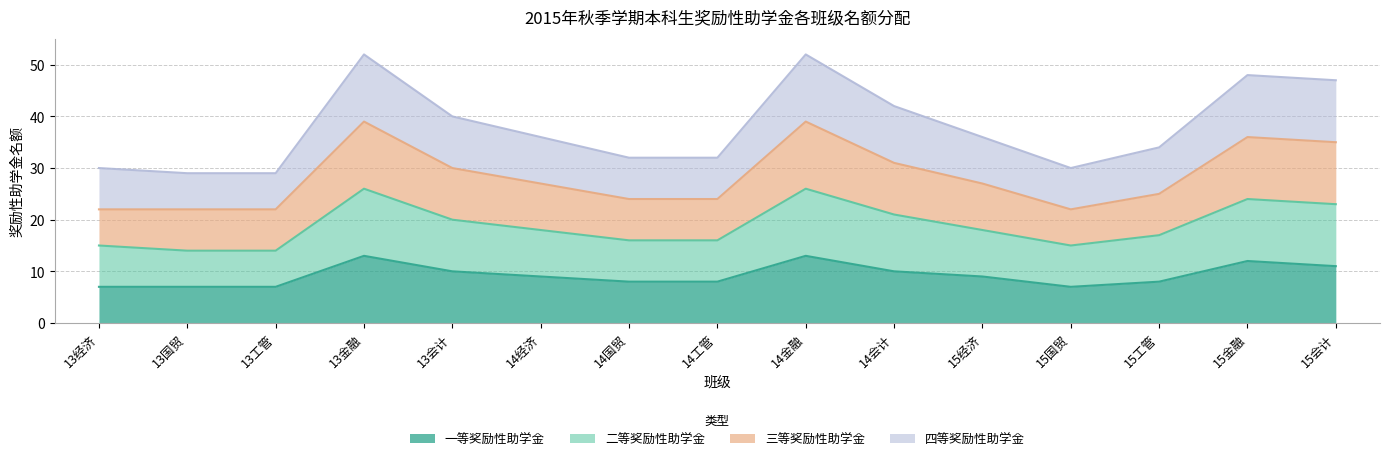

At which category is the sum across all series the highest?

13金融